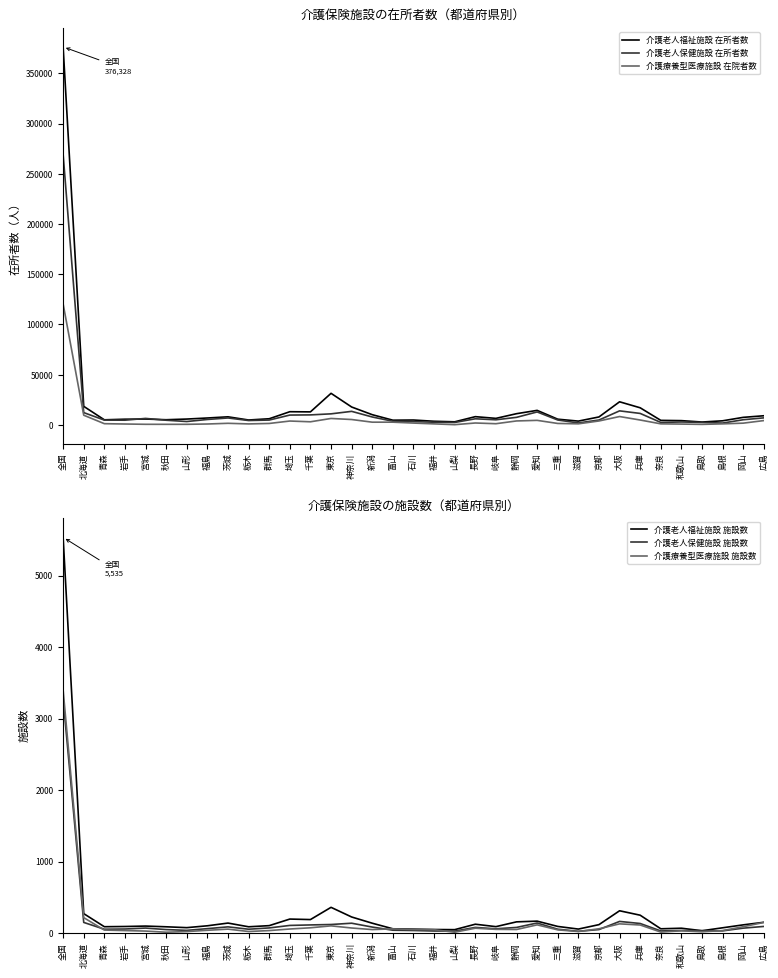

Between 千葉 and 栃木, which is larger?

千葉